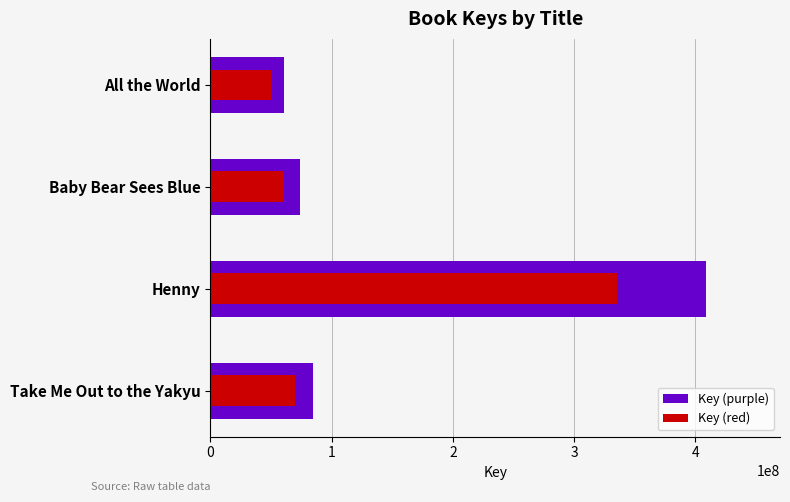

Rank the series by their average value, from lowest to highest.

Key (red), Key (purple)